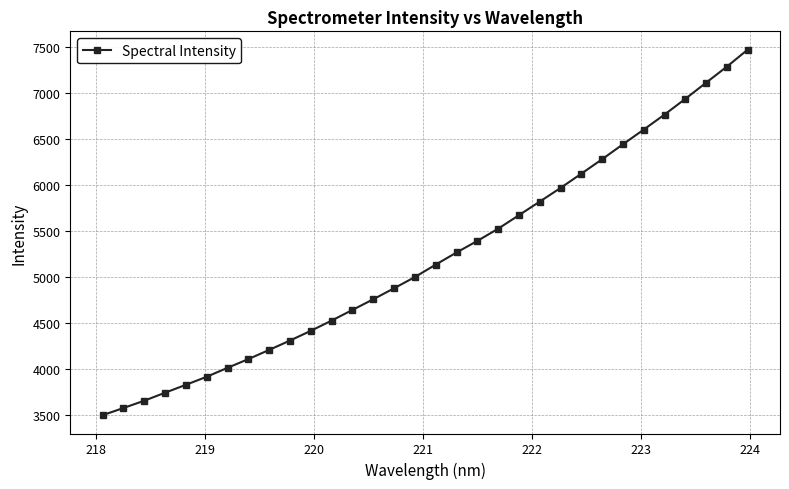

What is the value of the 17th point from the left?

5134.0